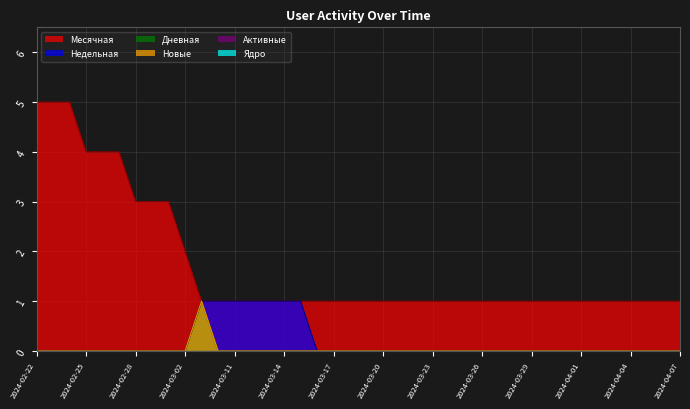

What is the sum of all Недельная values?

7